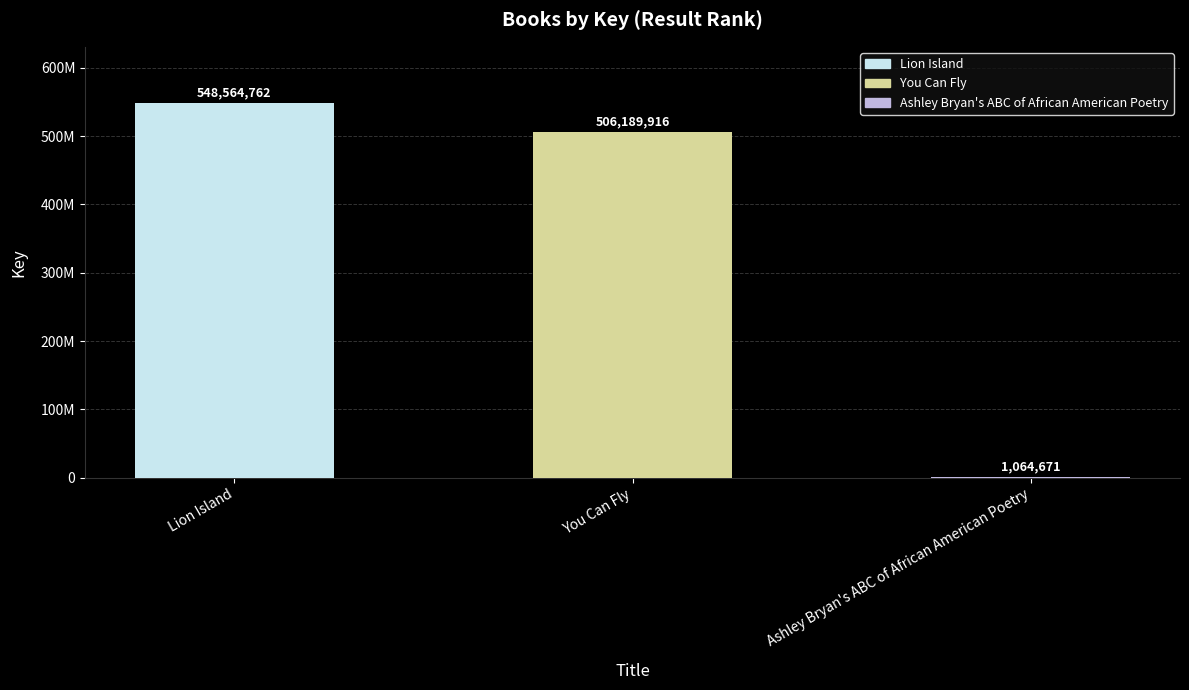

Is it true that the value at Lion Island is 895490561?

False